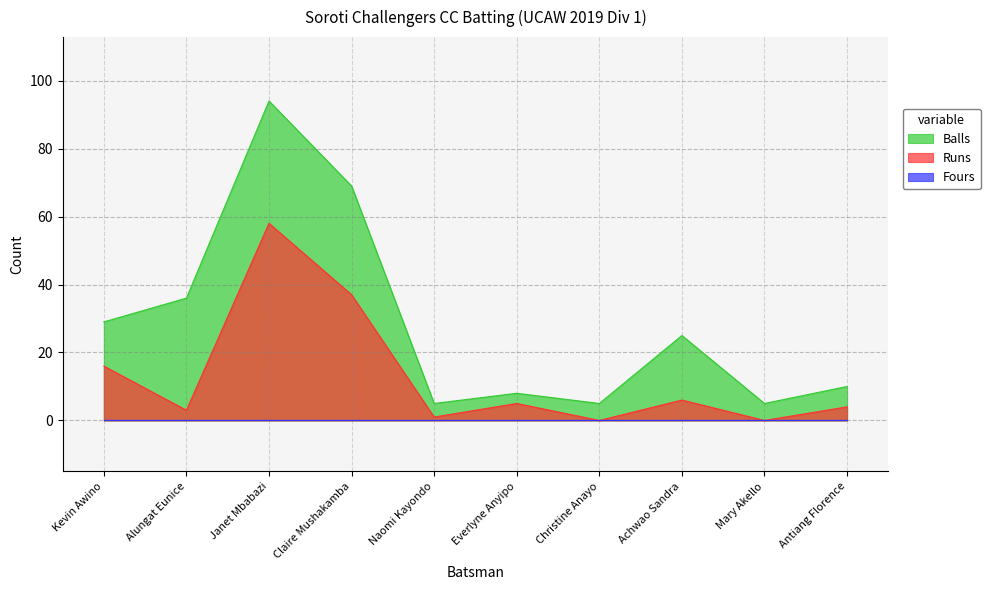

True or false: Balls and Runs intersect in this chart.

False